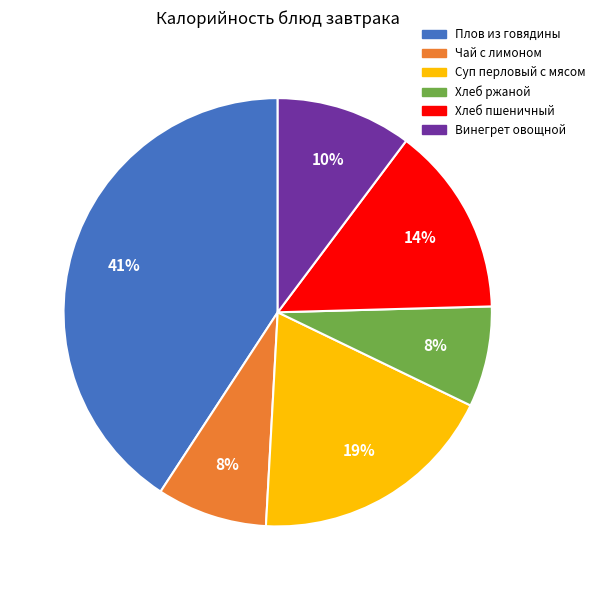

Which category has the biggest portion of the pie?

Плов из говядины